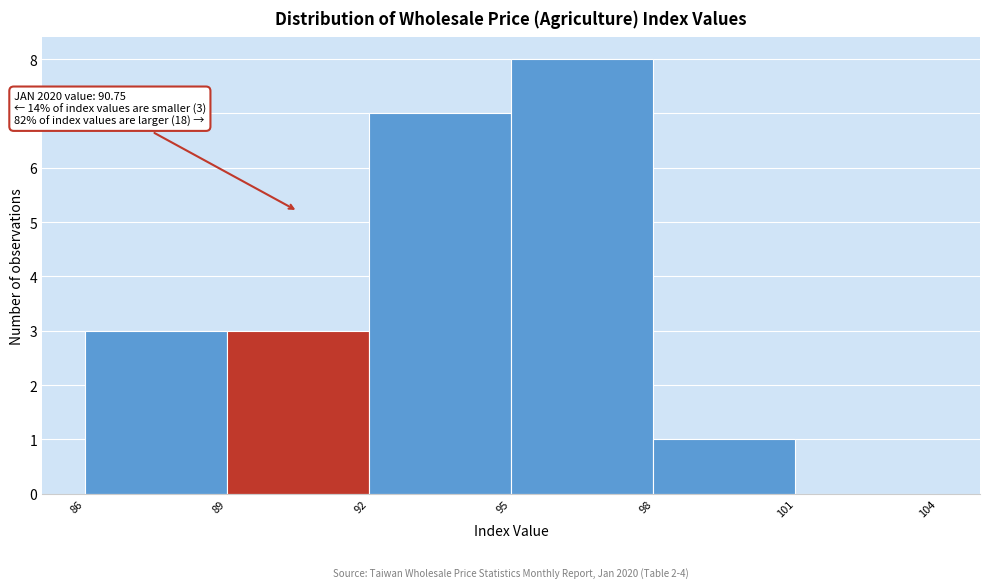

Which range on the x-axis has the tallest bar?

95 to 98